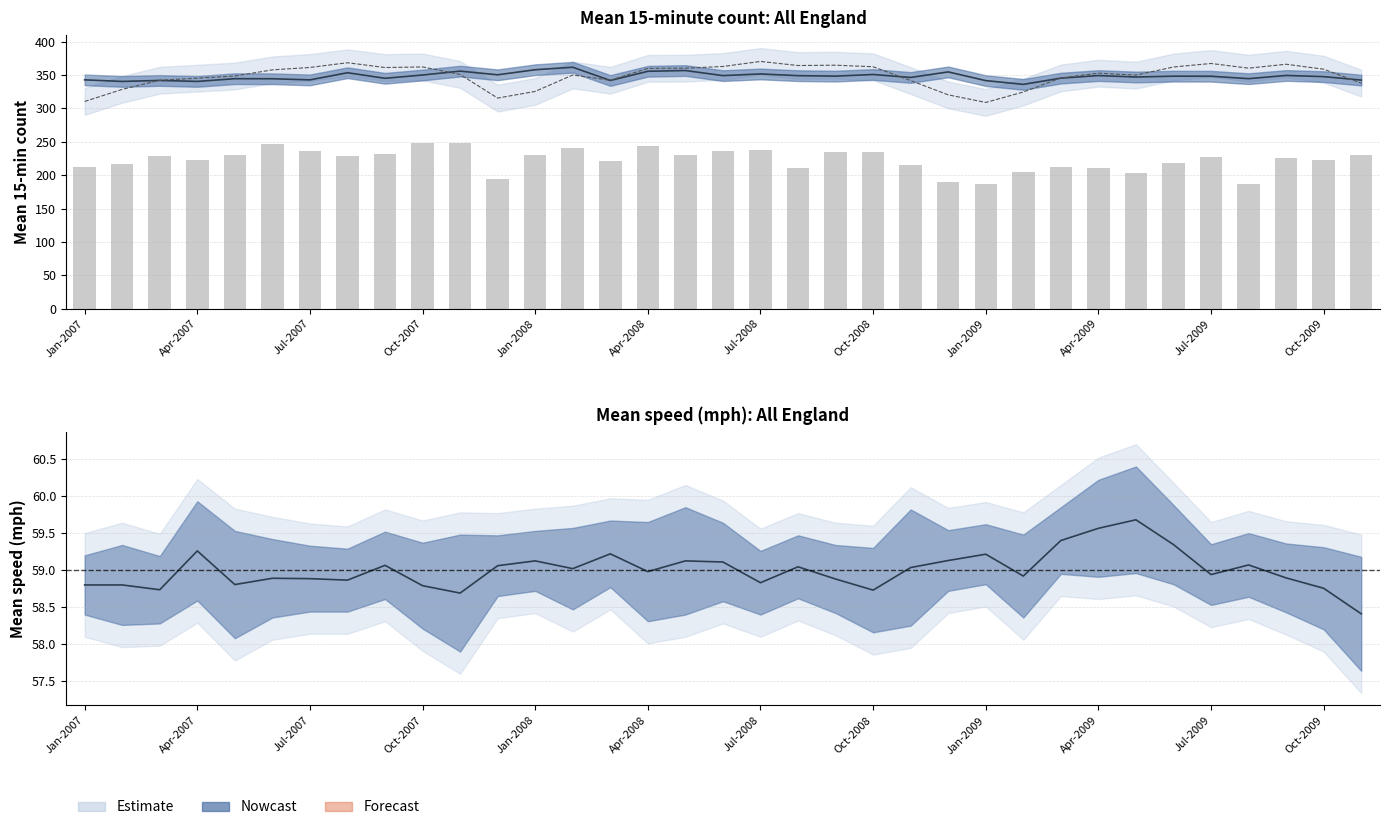

What is the label of the 8th bar from the left?

Aug-2007